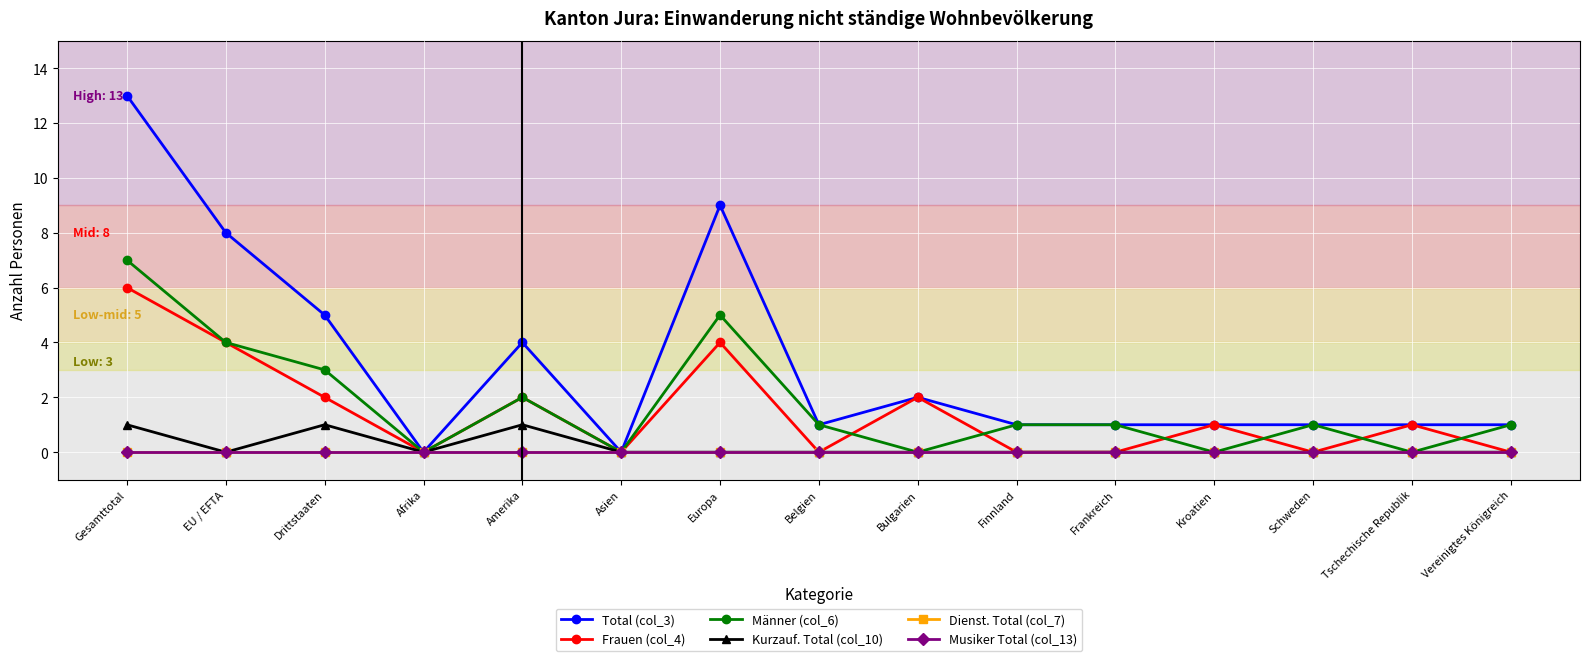

Between Amerika and Asien, which series saw the biggest shift?

Total (col_3)